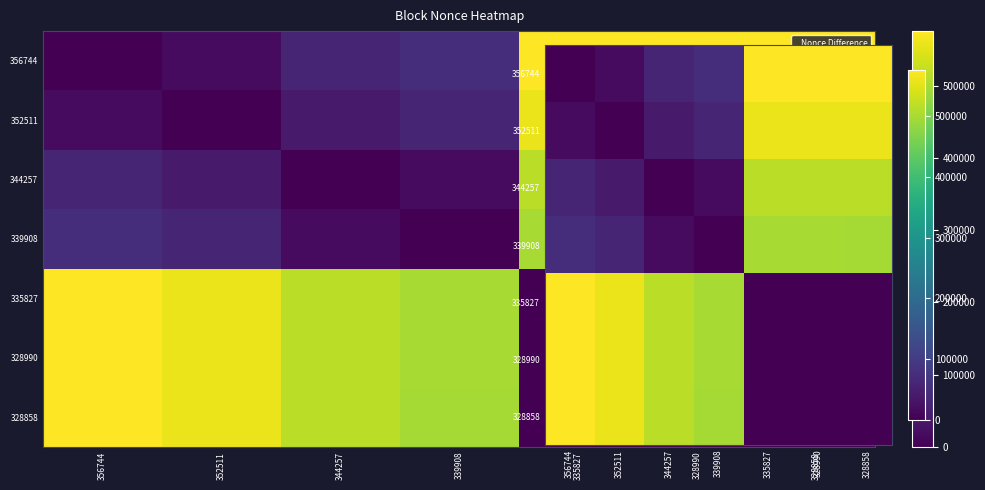

Which category has the lowest value in the 339908 series?

339908